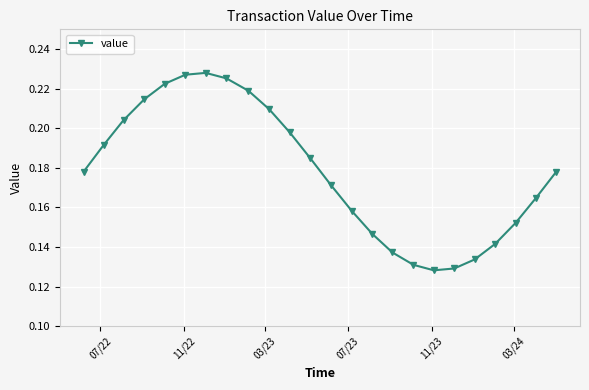

How many values are between 0 and 1?

24